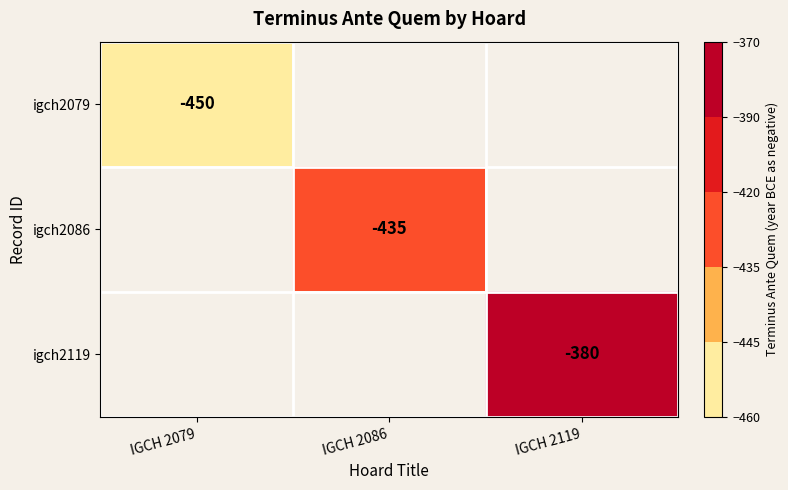

Is it true that igch2079 equals -113 at IGCH 2079?

False